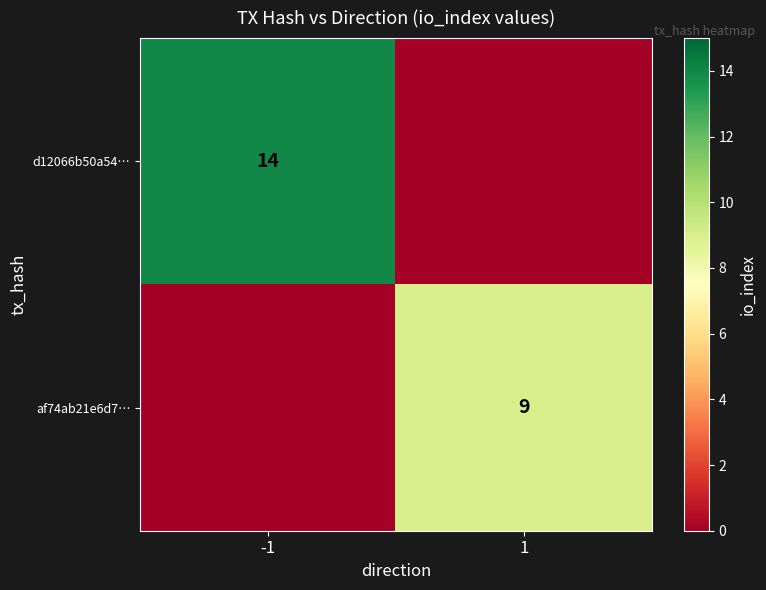

Is it true that af74ab21e6d7… equals 9 at 1?

True